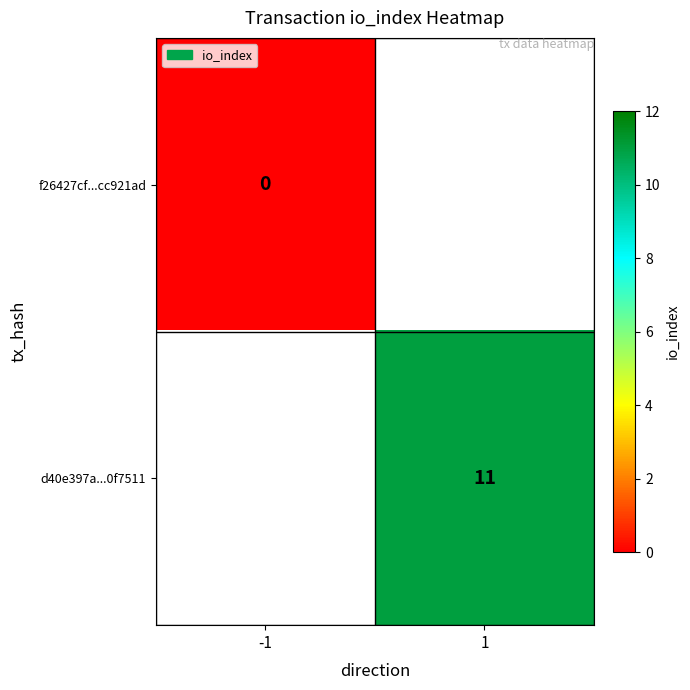

Is it true that d40e397a...0f7511 equals 19 at 1?

False